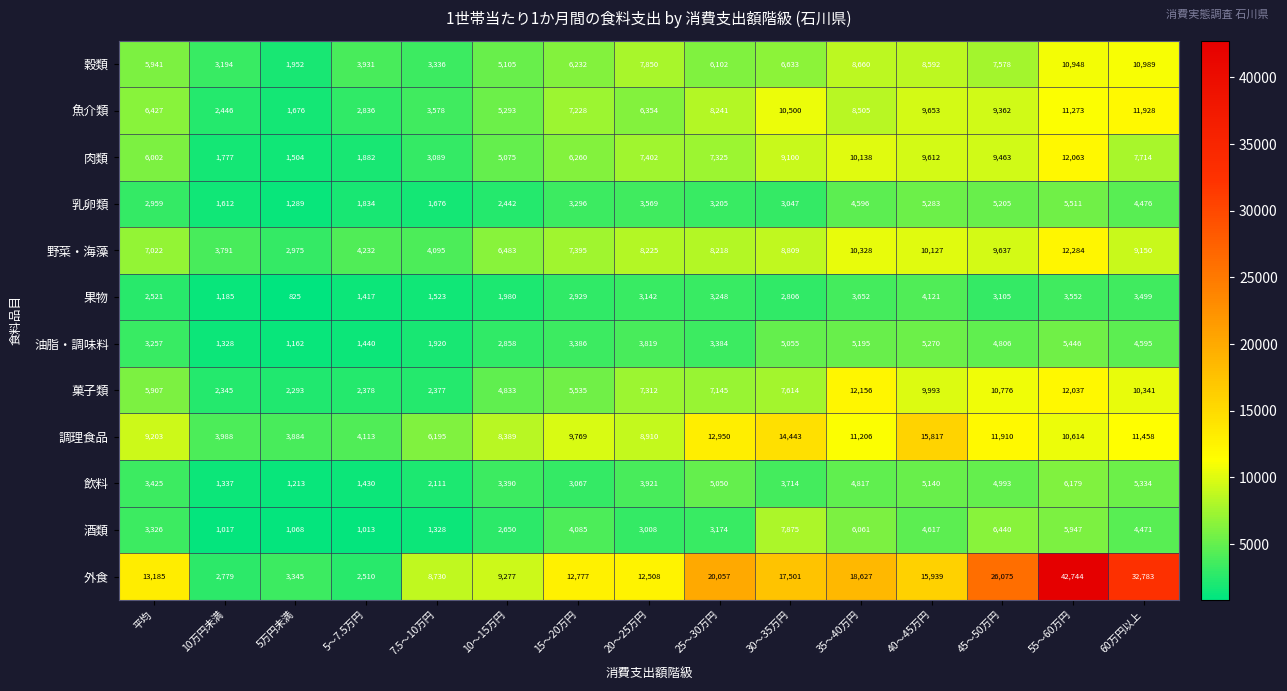

Which label corresponds to the largest value in the chart?

55～60万円